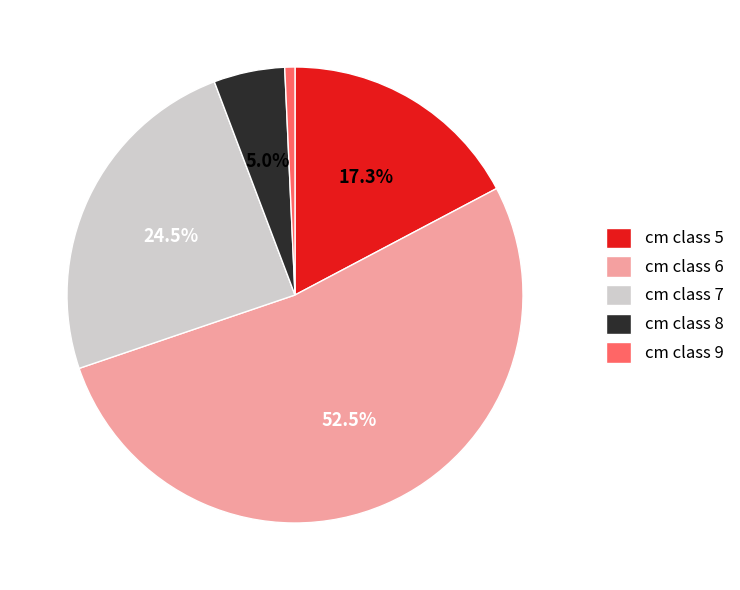

Which category accounts for the majority?

cm class 6